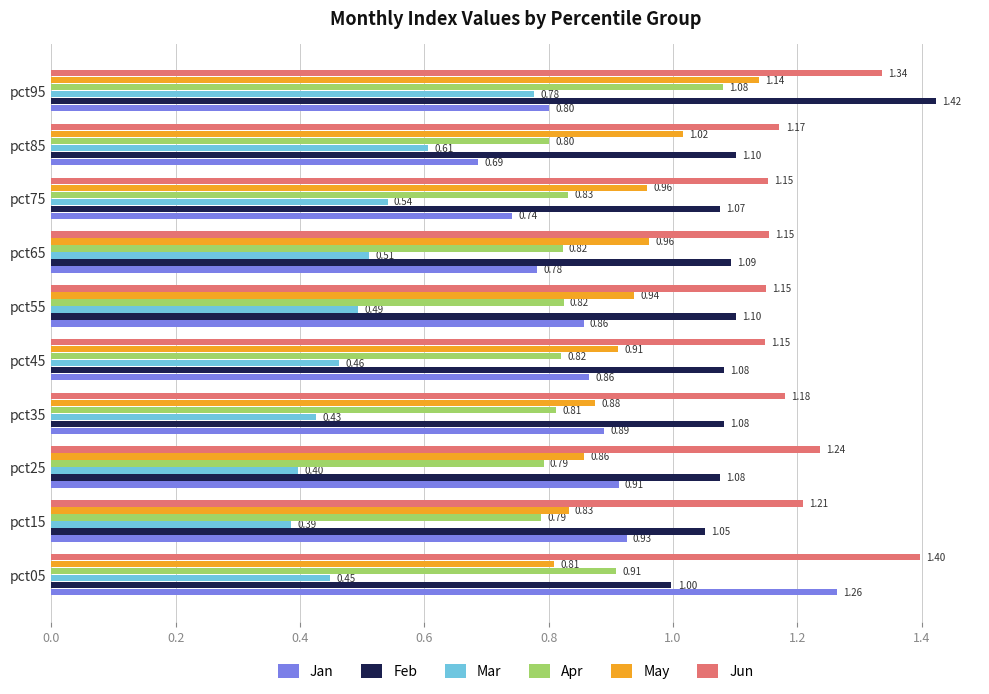

What is the total value across all series at pct75?

5.3